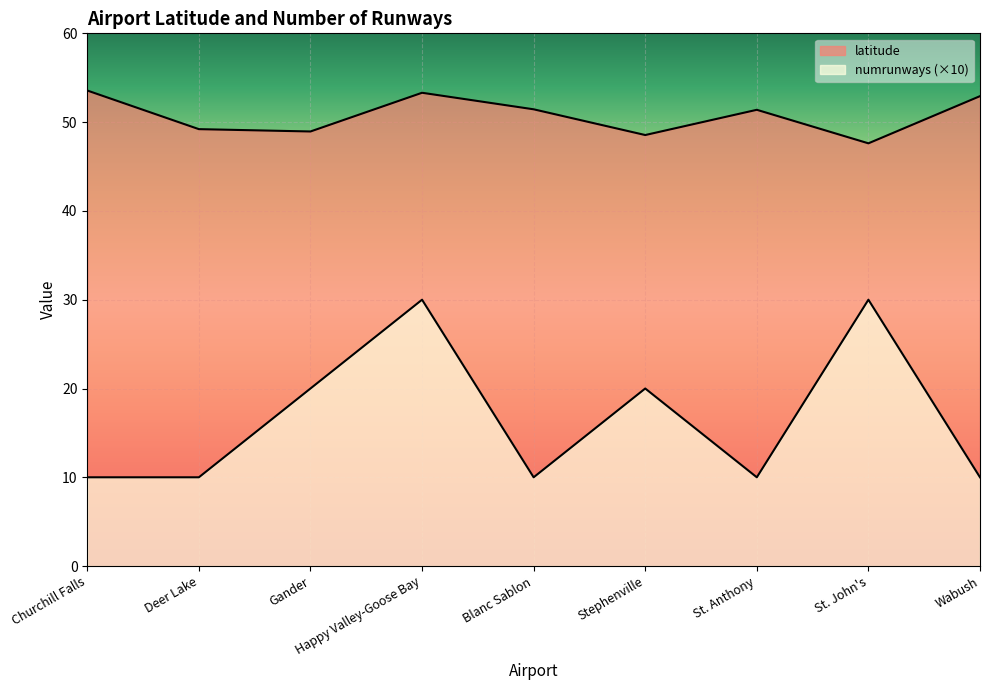

How many lines are shown in the chart?

2